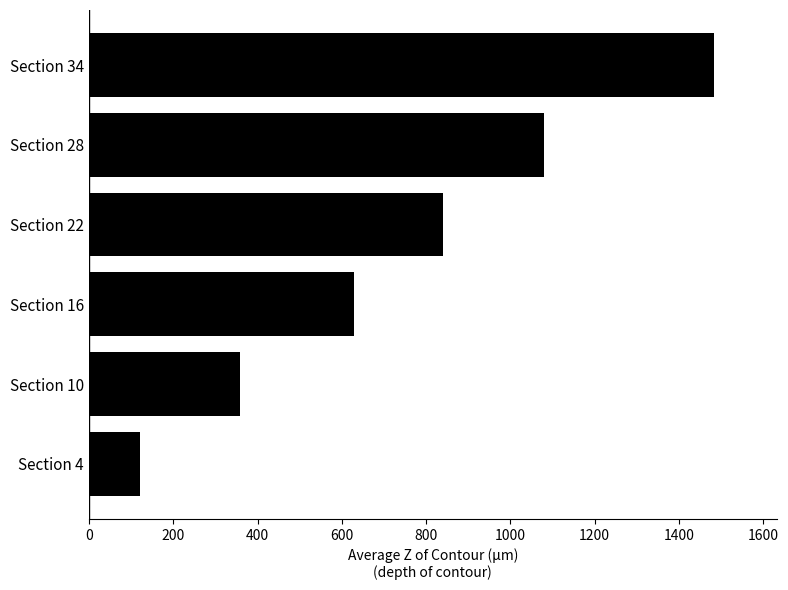

Which label corresponds to the smallest value in the chart?

Section 4